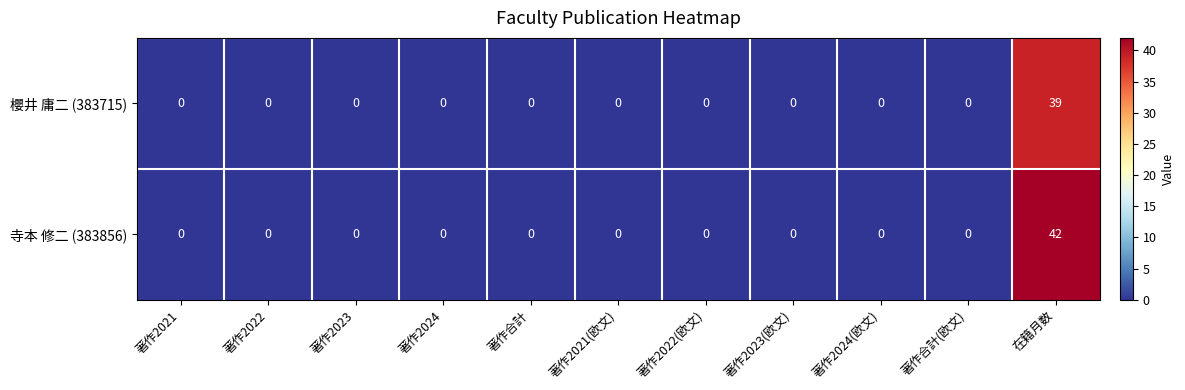

Is it true that 寺本 修二 (383856) equals 0 at 著作2021?

True